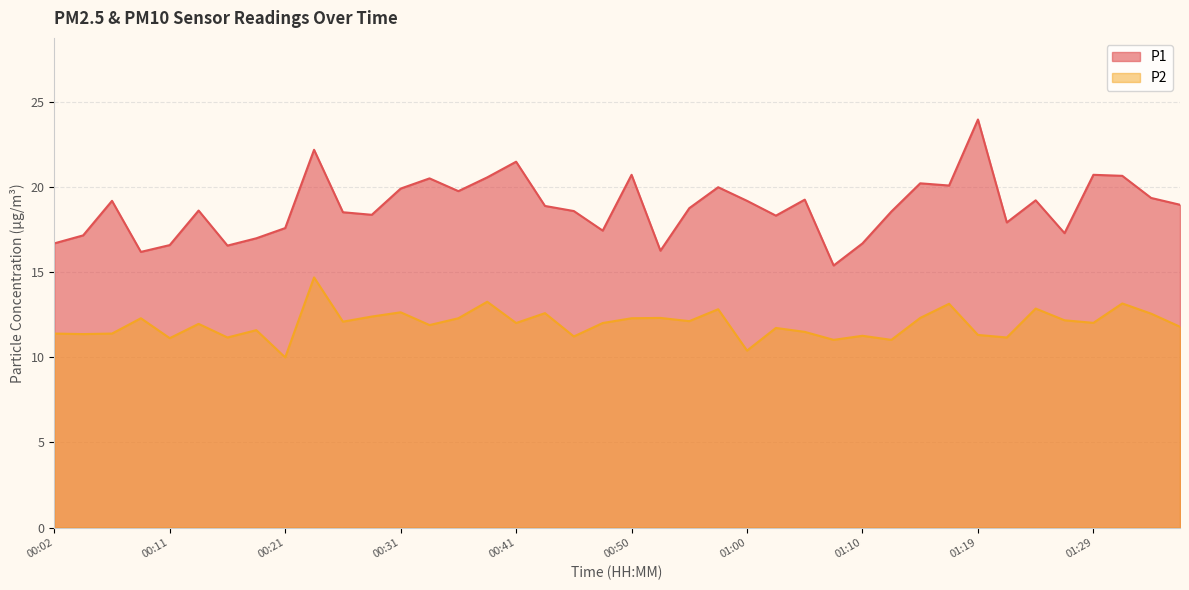

Which category has the lowest value in the P2 series?

00:21